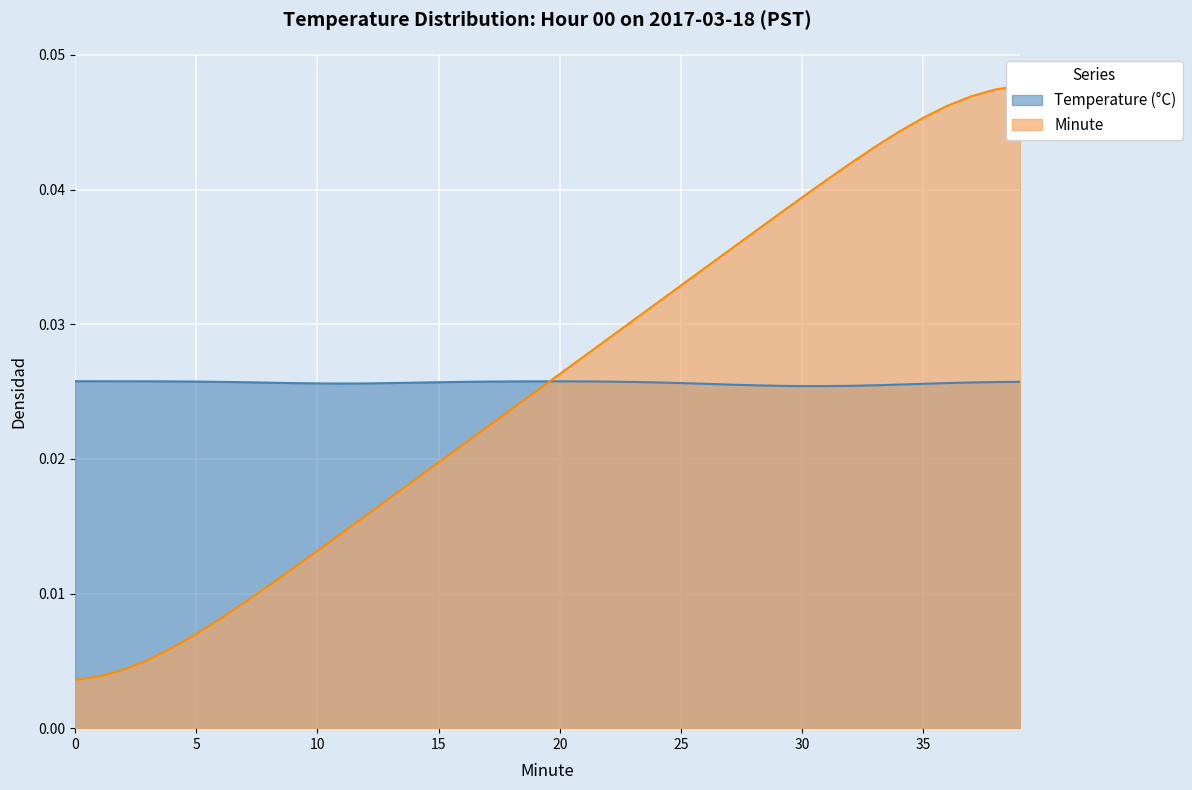

How many lines are shown in the chart?

1